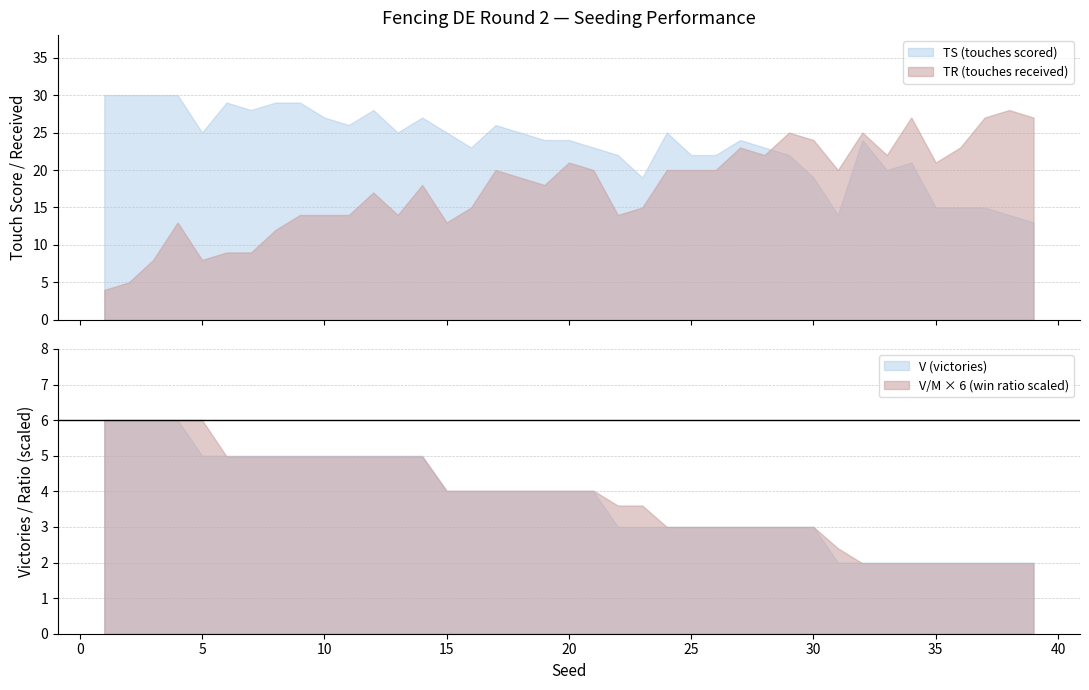

Does the chart display data point markers on the line(s)?

No